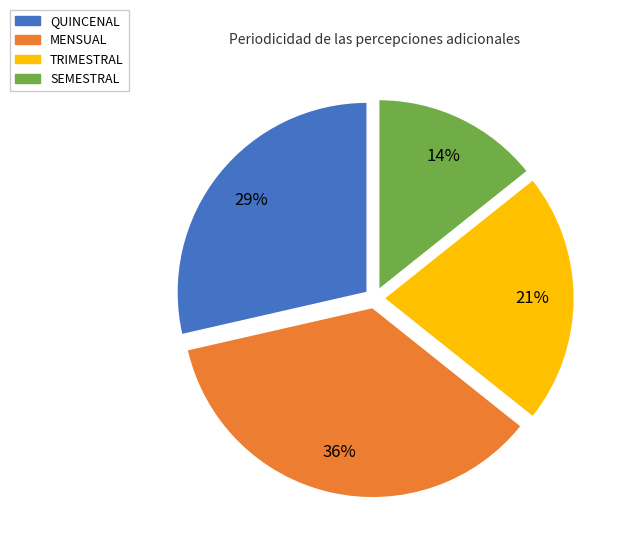

Do QUINCENAL and SEMESTRAL together represent more than half of the pie?

No